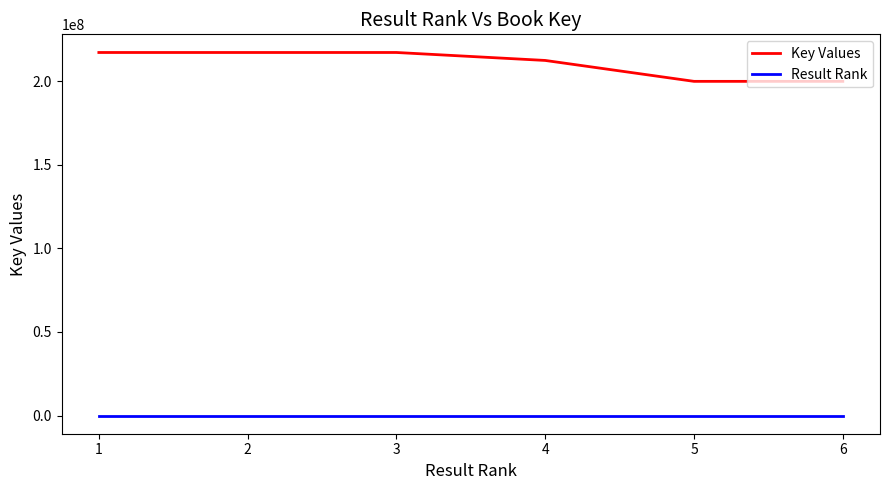

Is the value of Result Rank at 3 greater than the value of Key Values at 5?

No